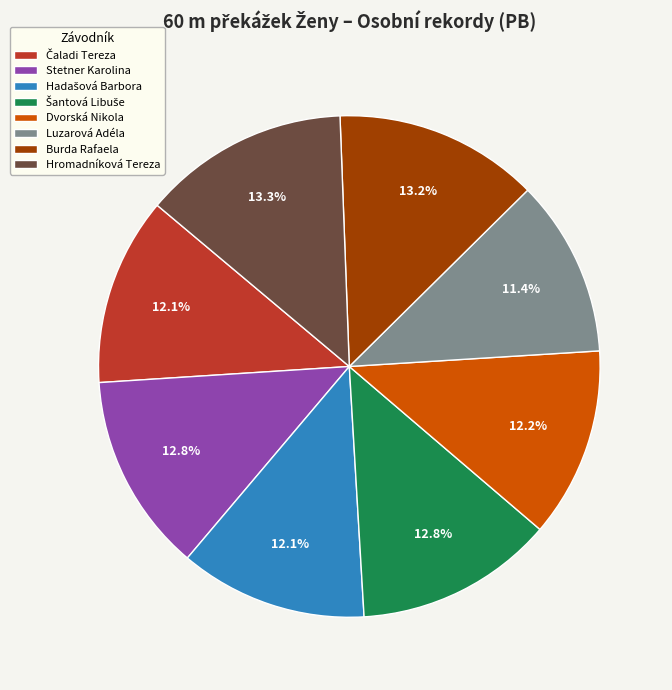

Is Burda Rafaela the majority of the pie?

No